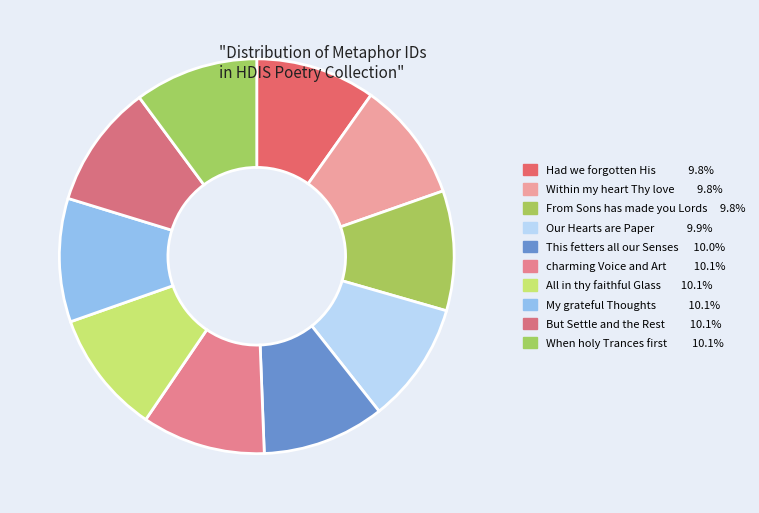

Approximately how many times larger is the value at My grateful Thoughts compared to Our Hearts are Paper?

1.0